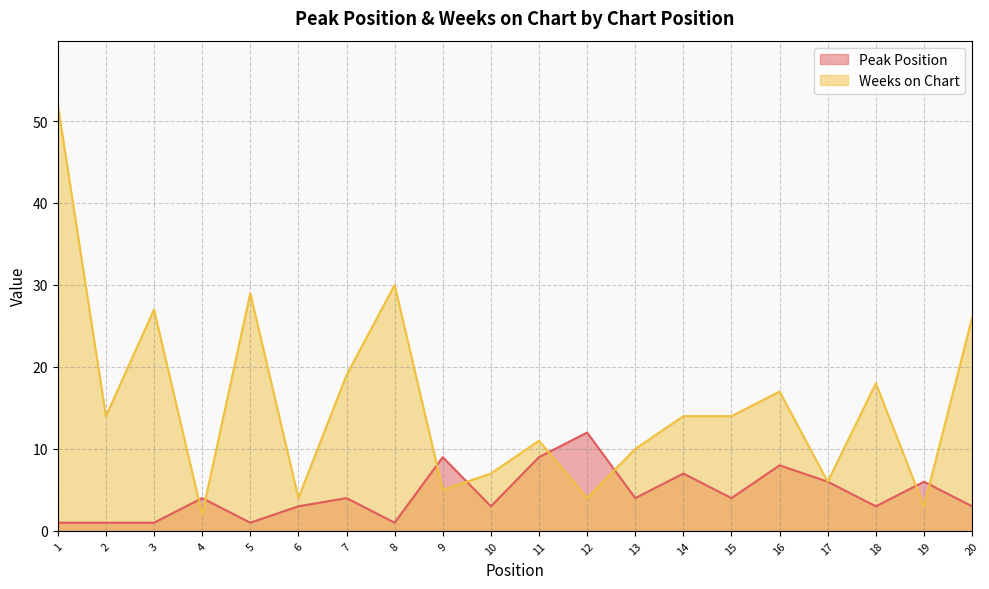

At 16, list the series in order from largest to smallest.

Weeks on Chart, Peak Position